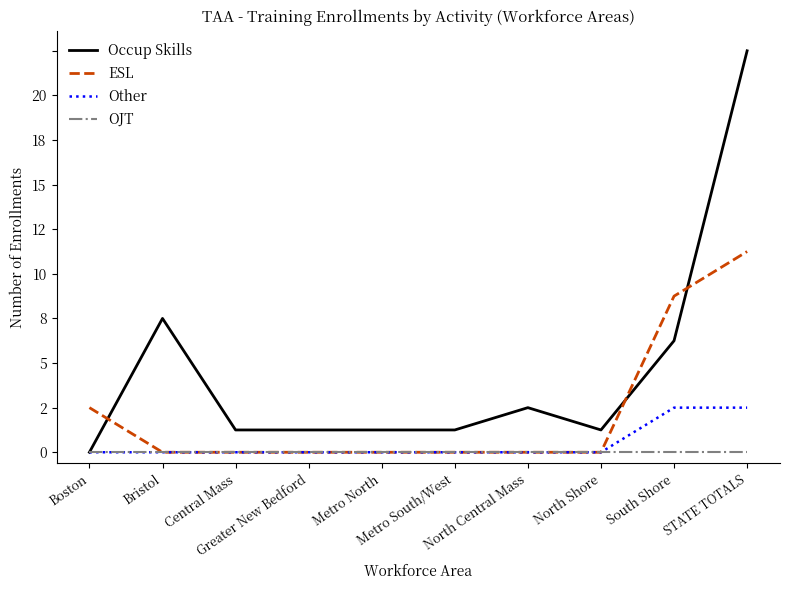

What is the spread (max minus min) of values at South Shore?

7